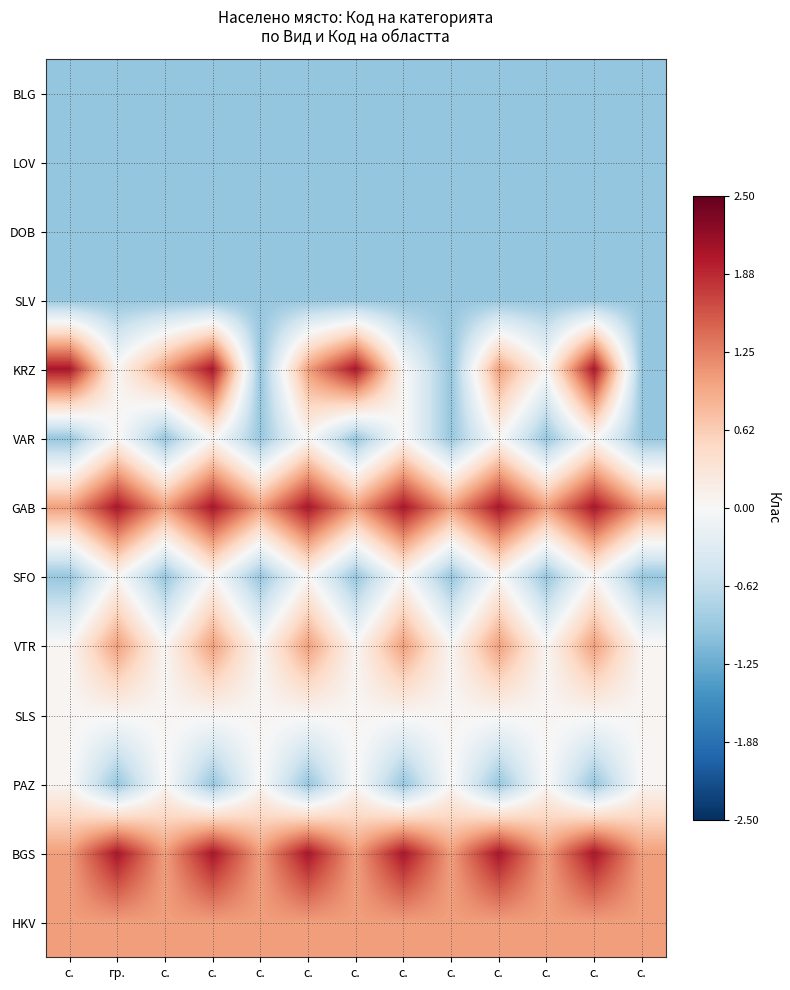

Which label corresponds to the largest value in the chart?

с.